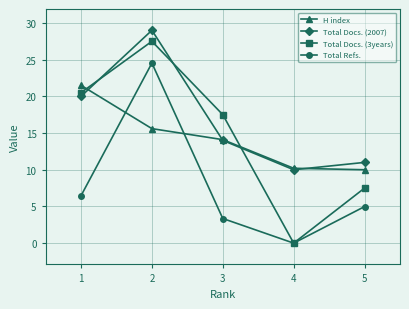

How many lines are shown in the chart?

4